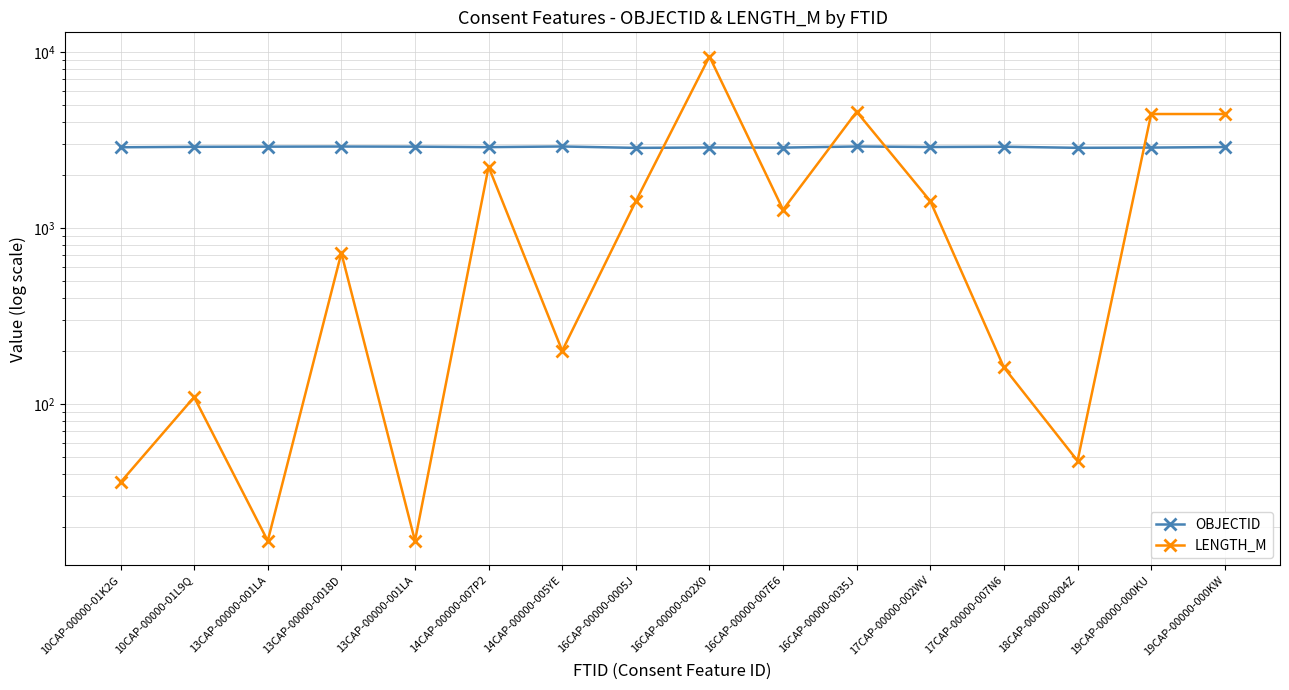

Does the chart have visible grid lines?

Yes